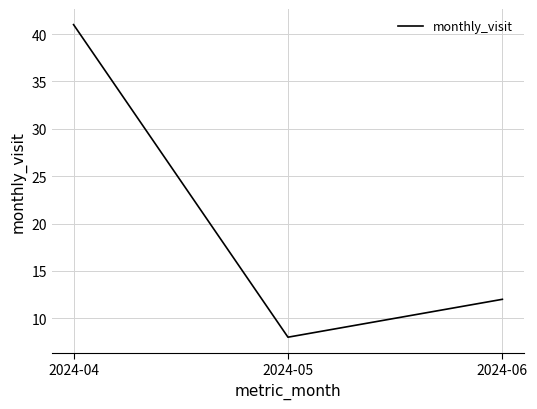

At which label does the data first exceed 12?

2024-04